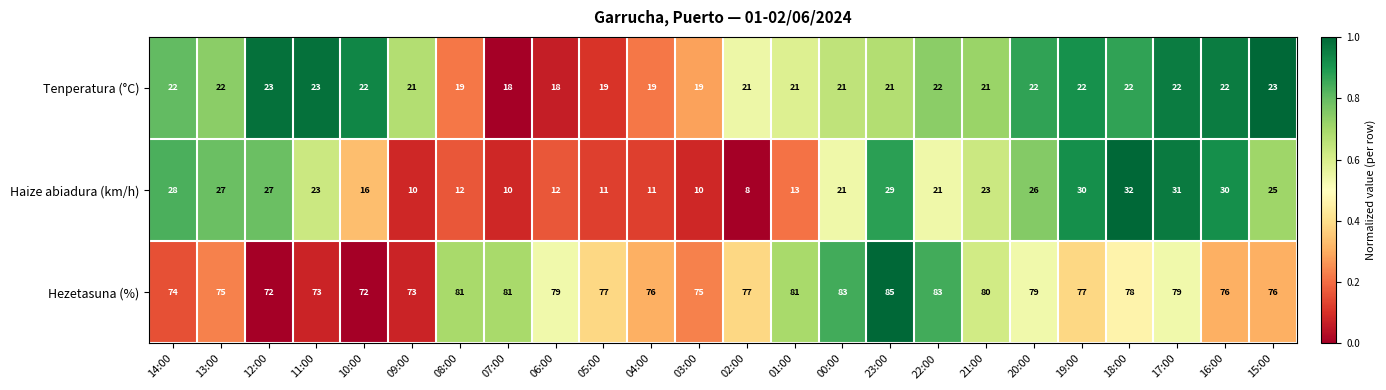

The value of Tenperatura (°C) at 23:00 is 21. True or false?

True